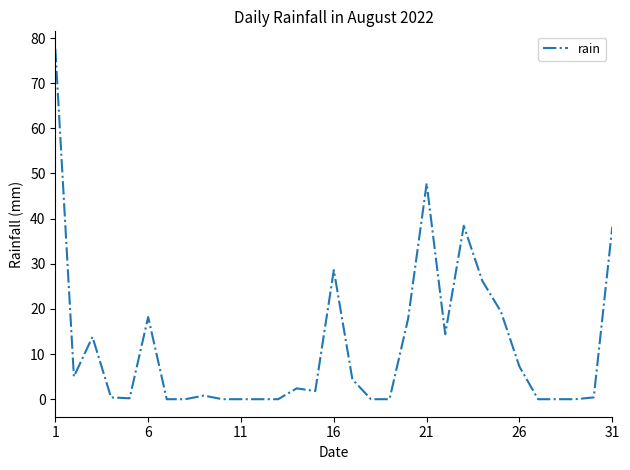

What is the greatest value displayed?

77.6